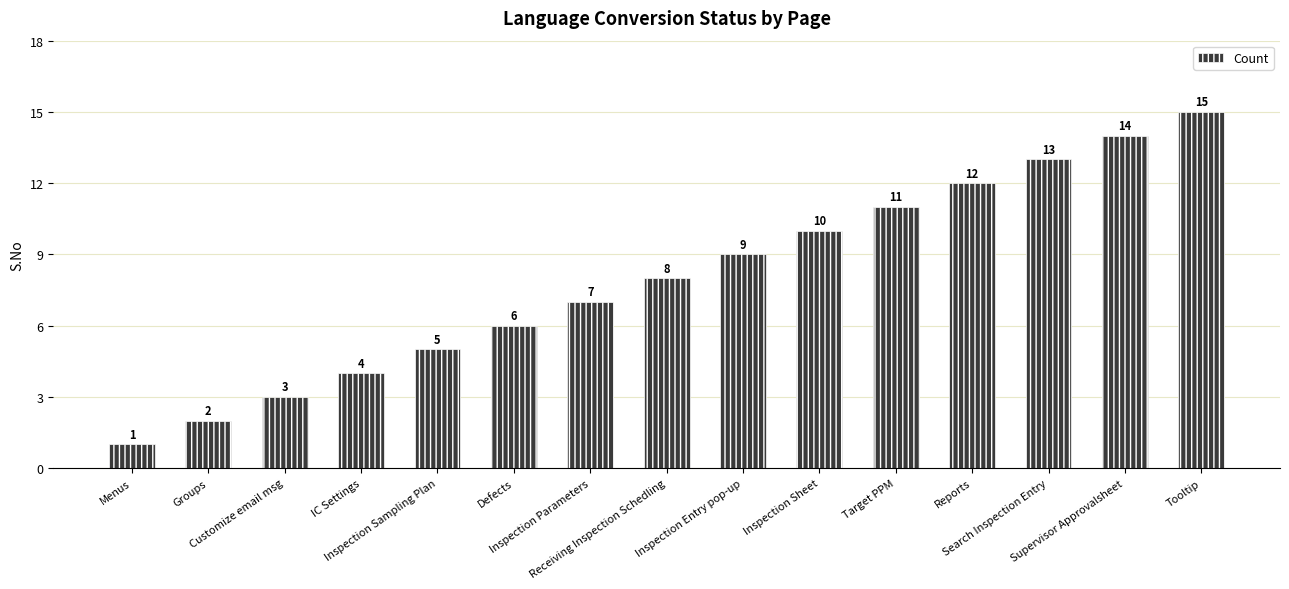

Reading right to left, extract all data points from this chart.

Tooltip=15	Supervisor Approvalsheet=14	Search Inspection Entry=13	Reports=12	Target PPM=11	Inspection Sheet=10	Inspection Entry pop-up=9	Receiving Inspection Schedling=8	Inspection Parameters=7	Defects=6	Inspection Sampling Plan=5	IC Settings=4	Customize email msg=3	Groups=2	Menus=1